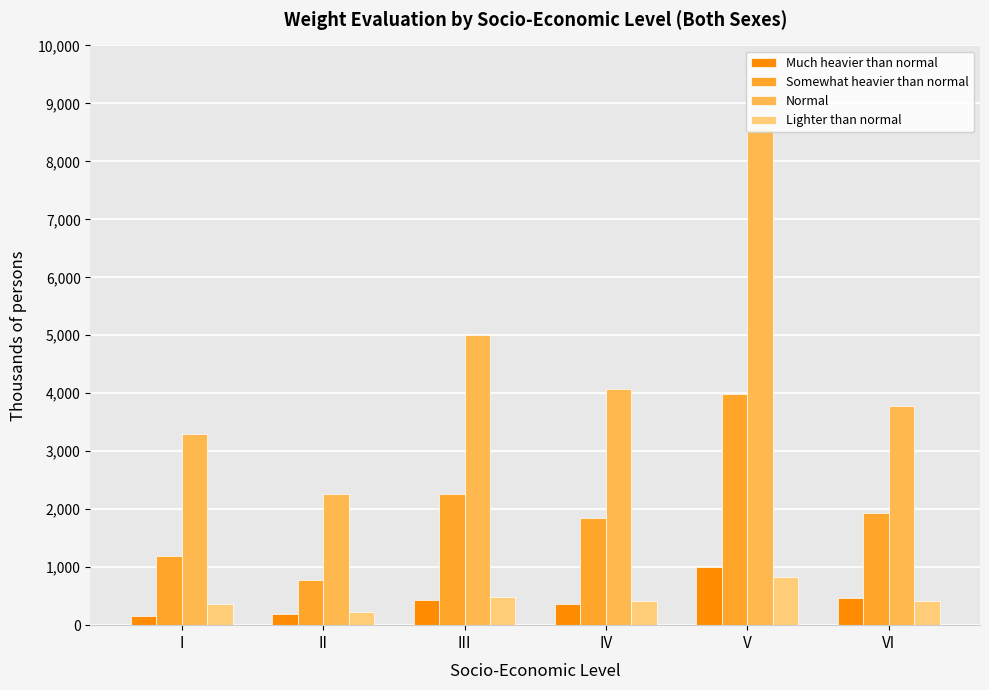

Are the bars horizontal?

No